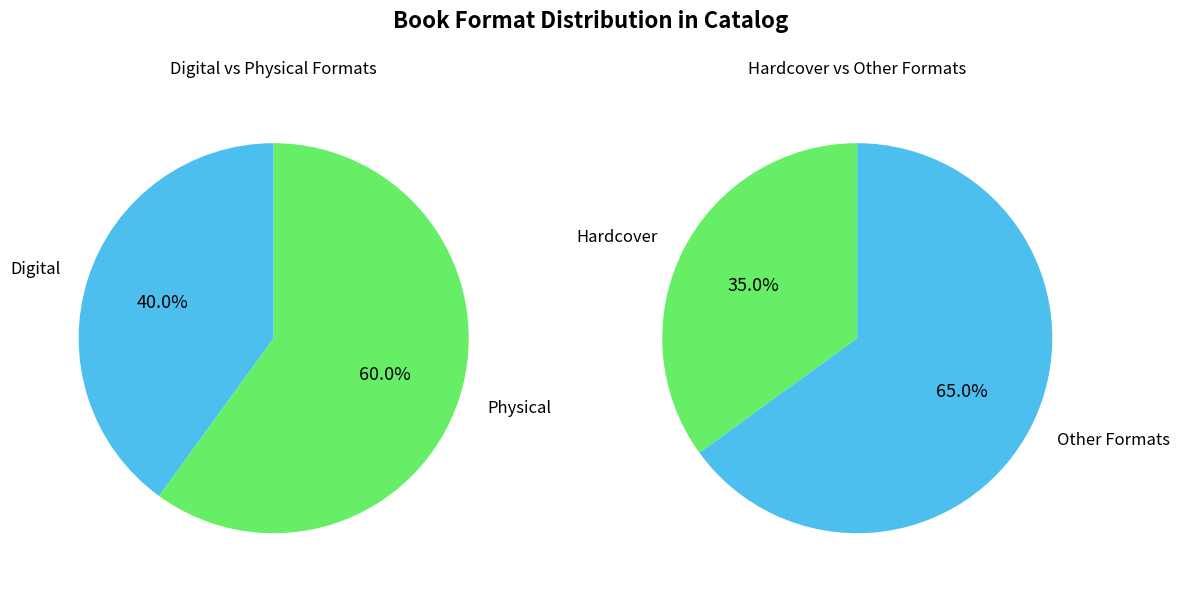

Does Hardcover account for over 50% of the chart?

No